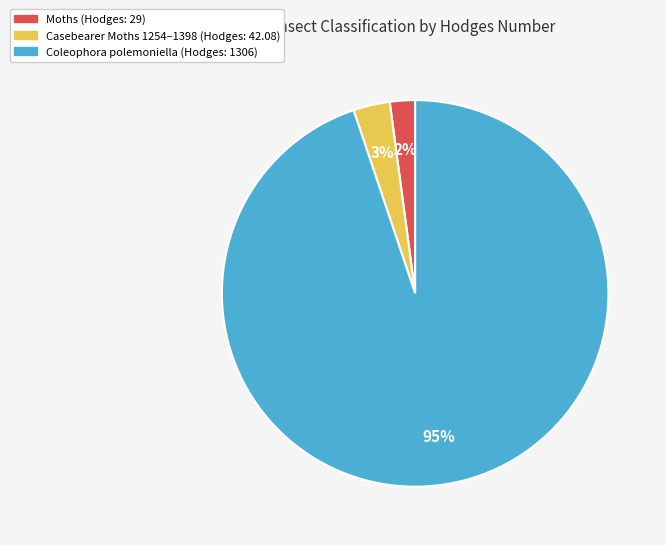

What percentage is the Coleophora polemoniella (Hodges: 1306) slice, to the nearest percent?

95%